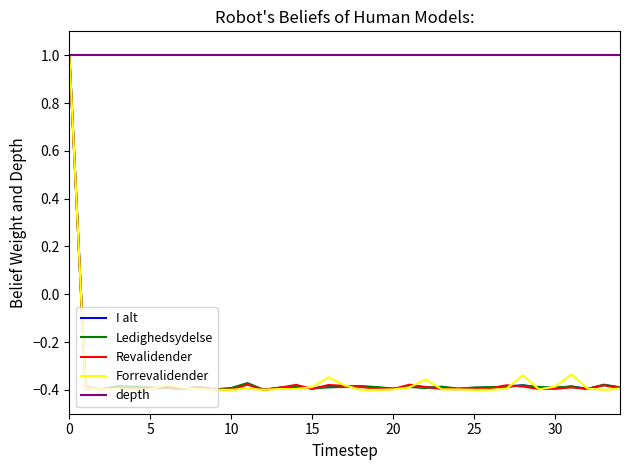

What are all the series names shown in the legend?

I alt, Ledighedsydelse, Revalidender, Forrevalidender, depth